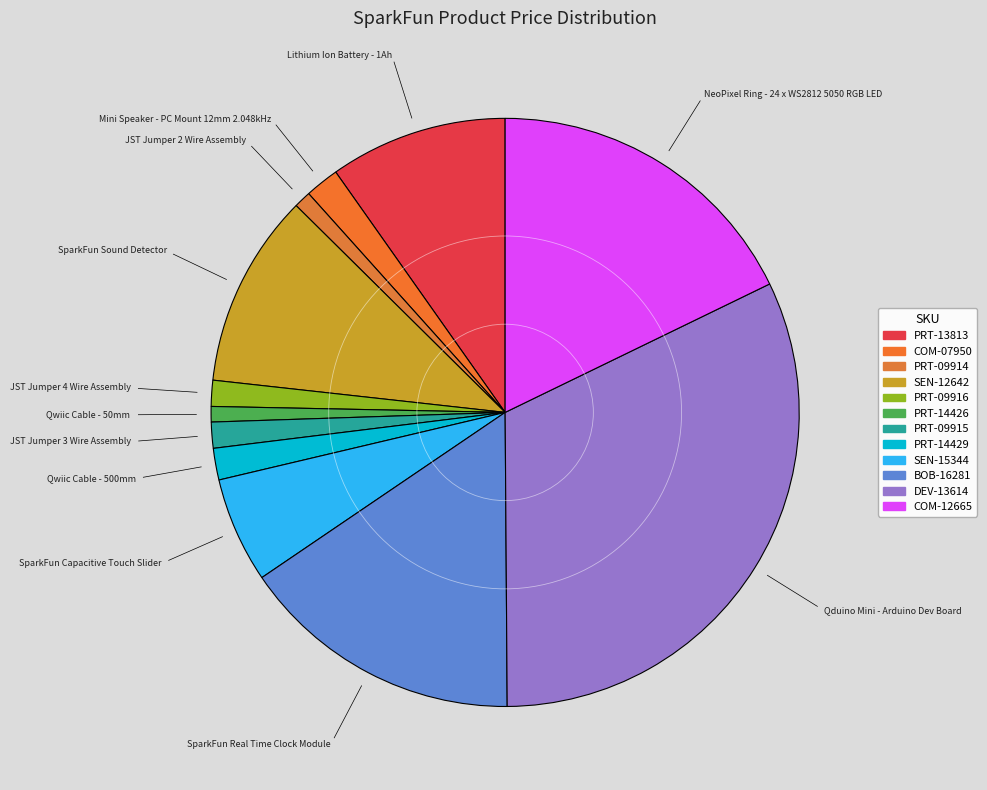

To the nearest percent, what is the average slice percentage?

8%